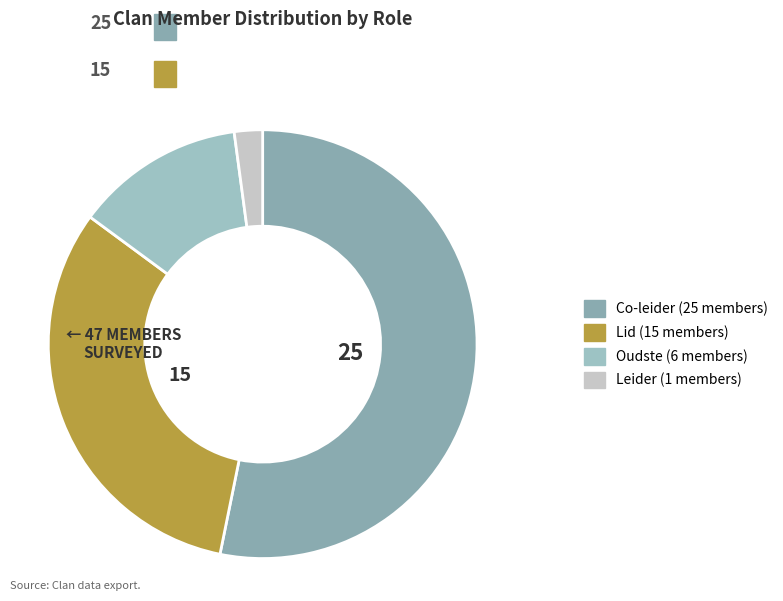

What is the smallest slice in the pie chart?

Leider